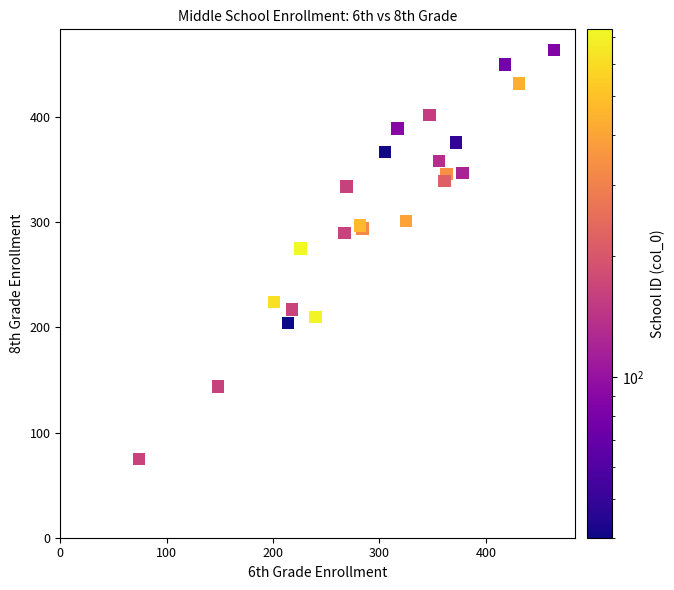

What Y value in the scatter plot is closest to 269?

275